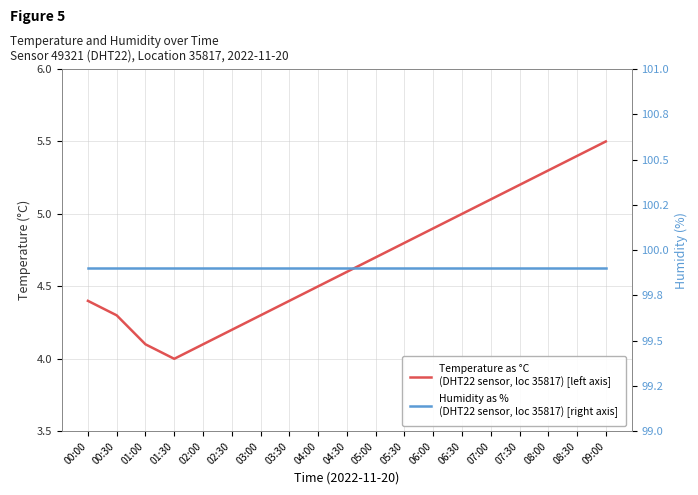

Does the chart display data point markers on the line(s)?

No